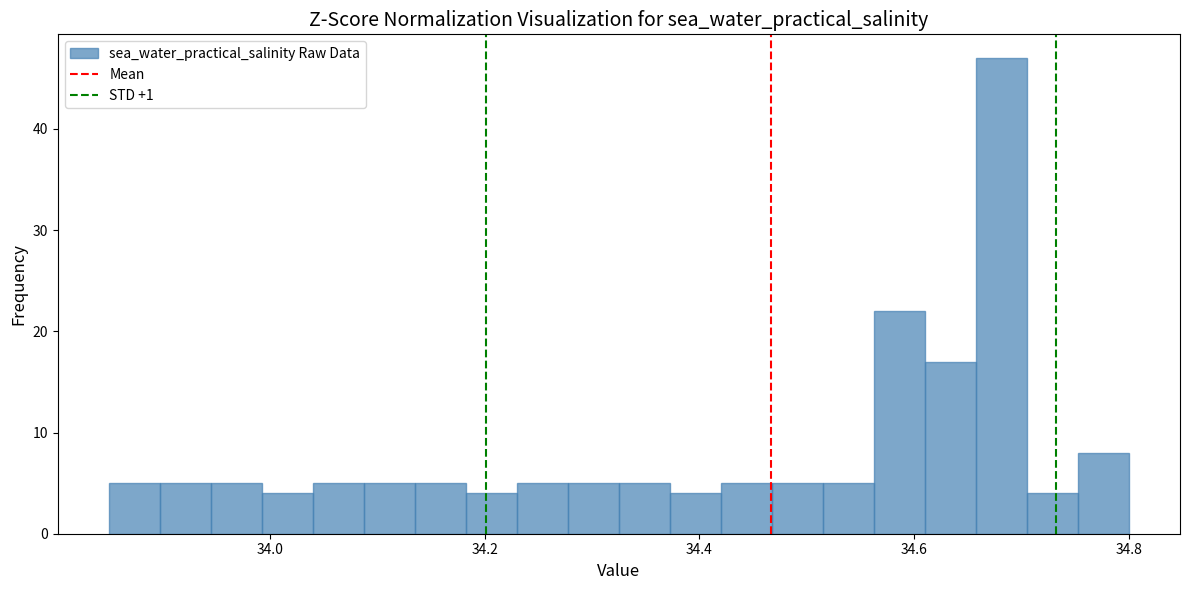

Around what value on the x-axis is the tallest bar? Give the approximate position of its centre, as read against the axis.

34.68